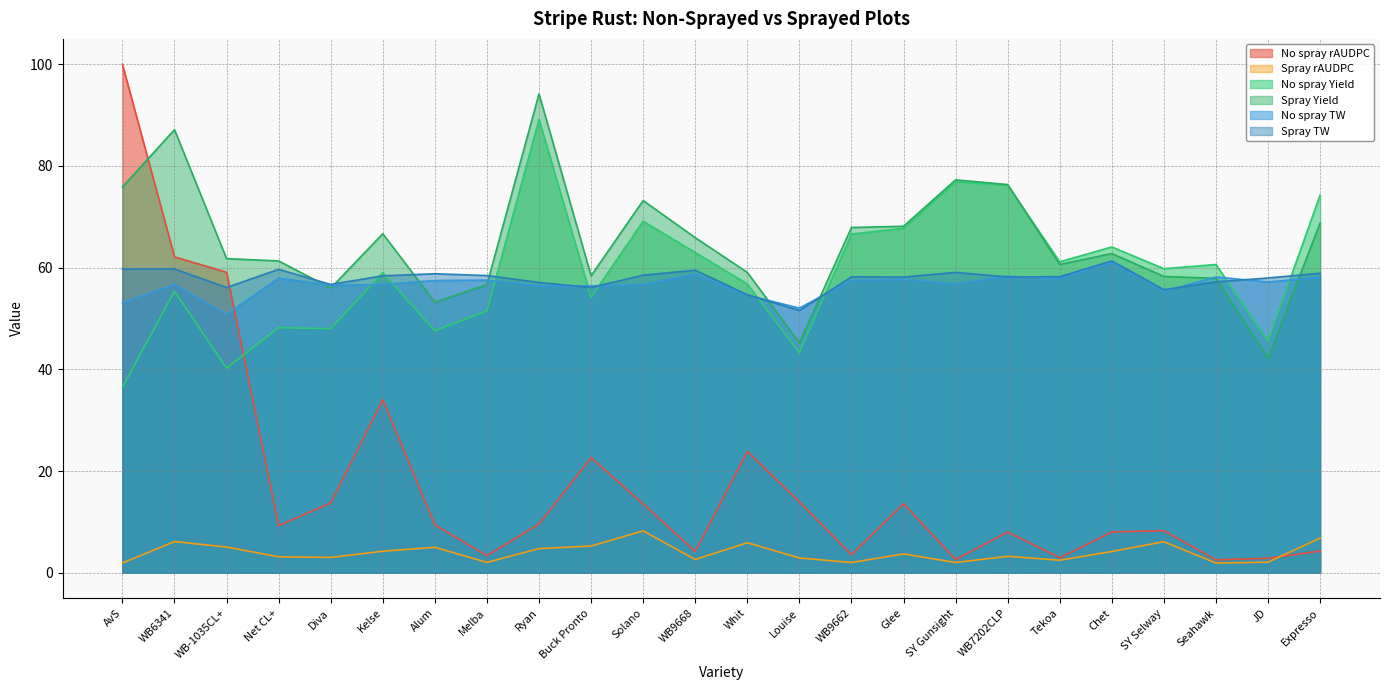

At which category does No spray rAUDPC reach its first local valley?

Net CL+